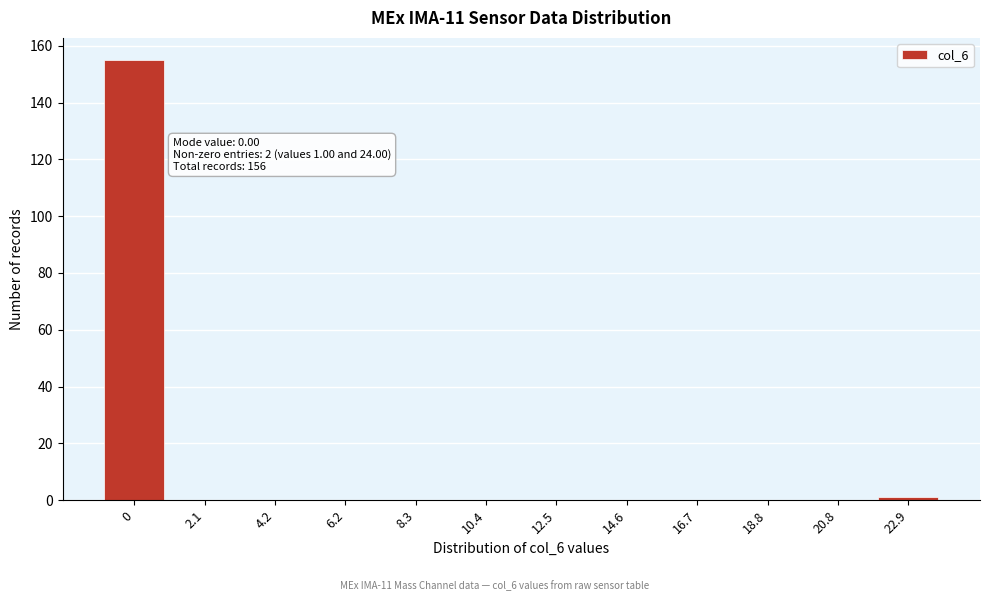

Reading left to right, list all the values displayed in this chart.

0=155	2.1=0	4.2=0	6.2=0	8.3=0	10.4=0	12.5=0	14.6=0	16.7=0	18.8=0	20.8=0	22.9=1